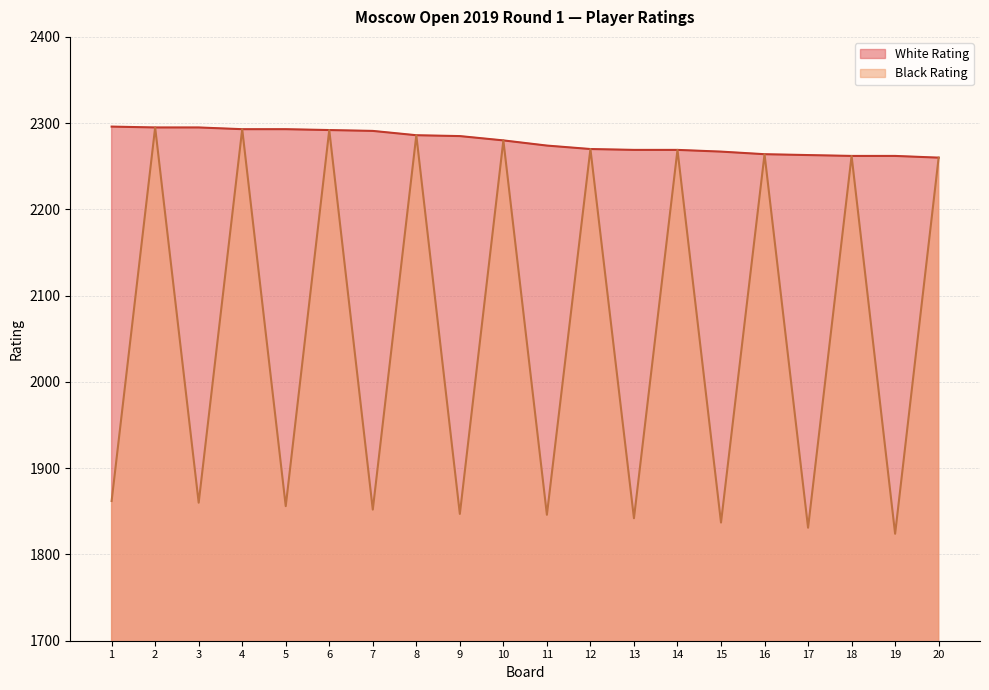

Between 2 and 14, which series saw the biggest shift?

White Rating